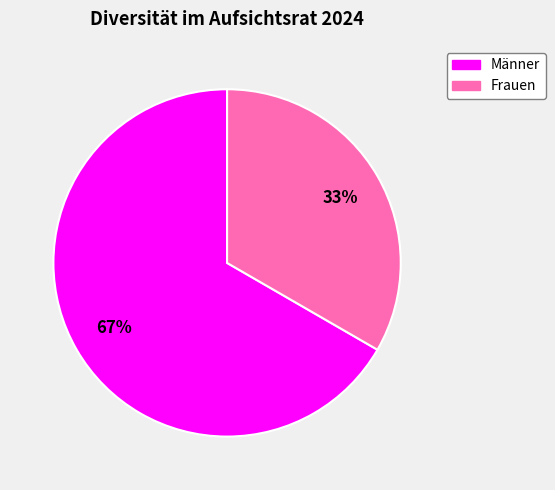

How many segments does this pie chart have?

2